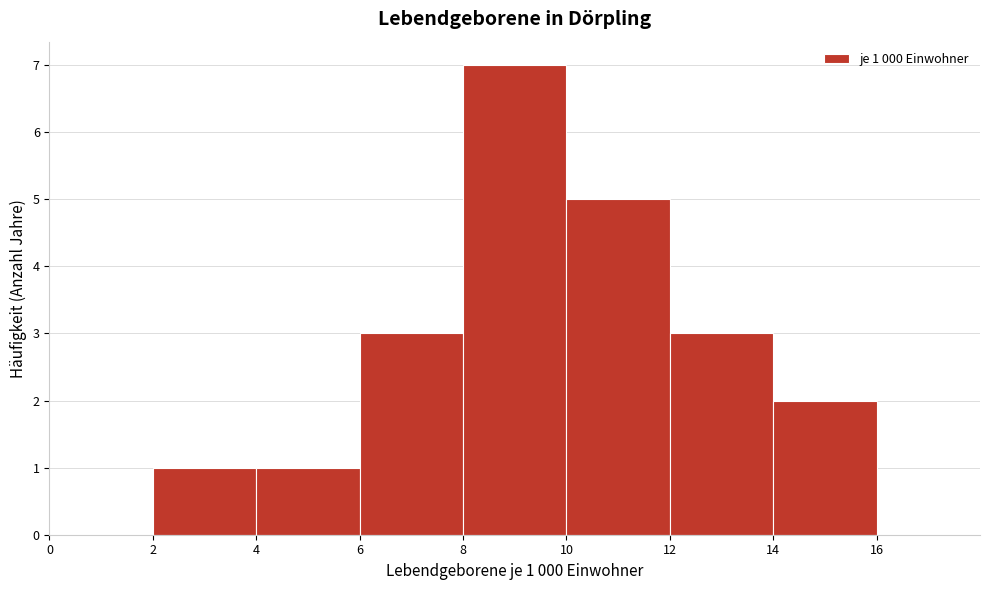

Which range on the x-axis has the tallest bar?

8 to 10